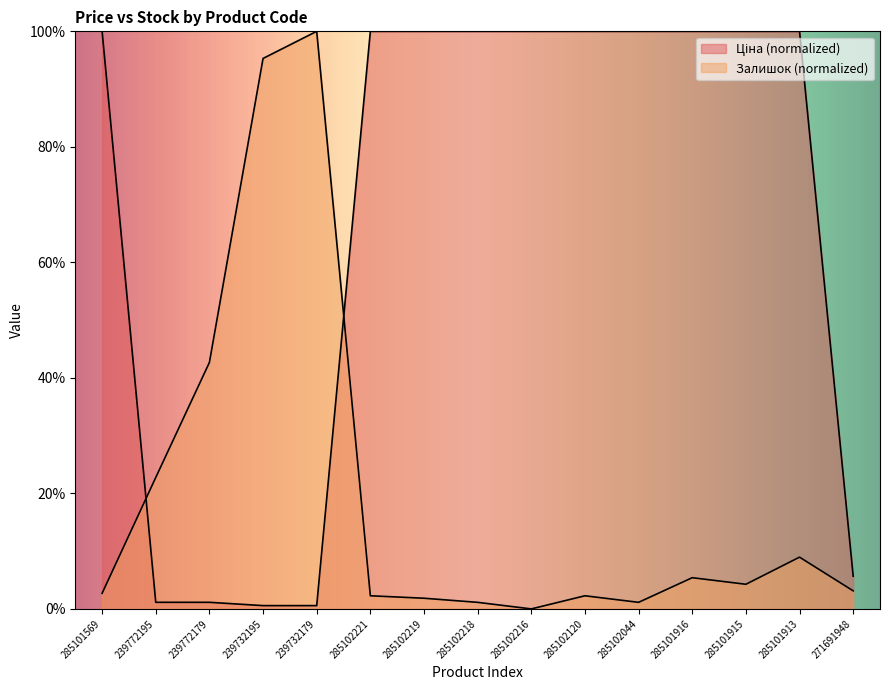

At which category is the sum across all series the highest?

285101913